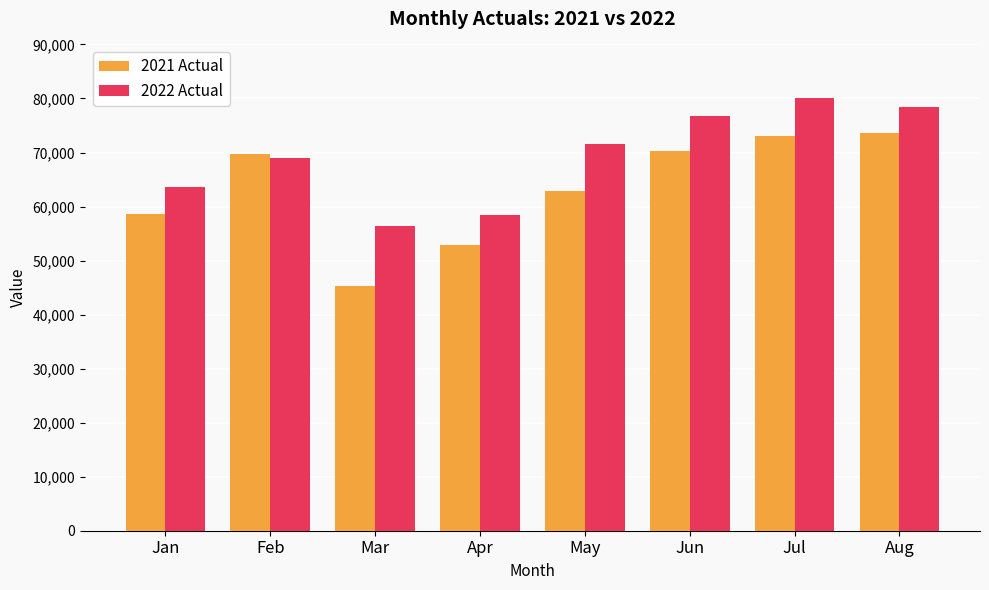

Where is 2022 Actual nearest to the value 68250?

Feb